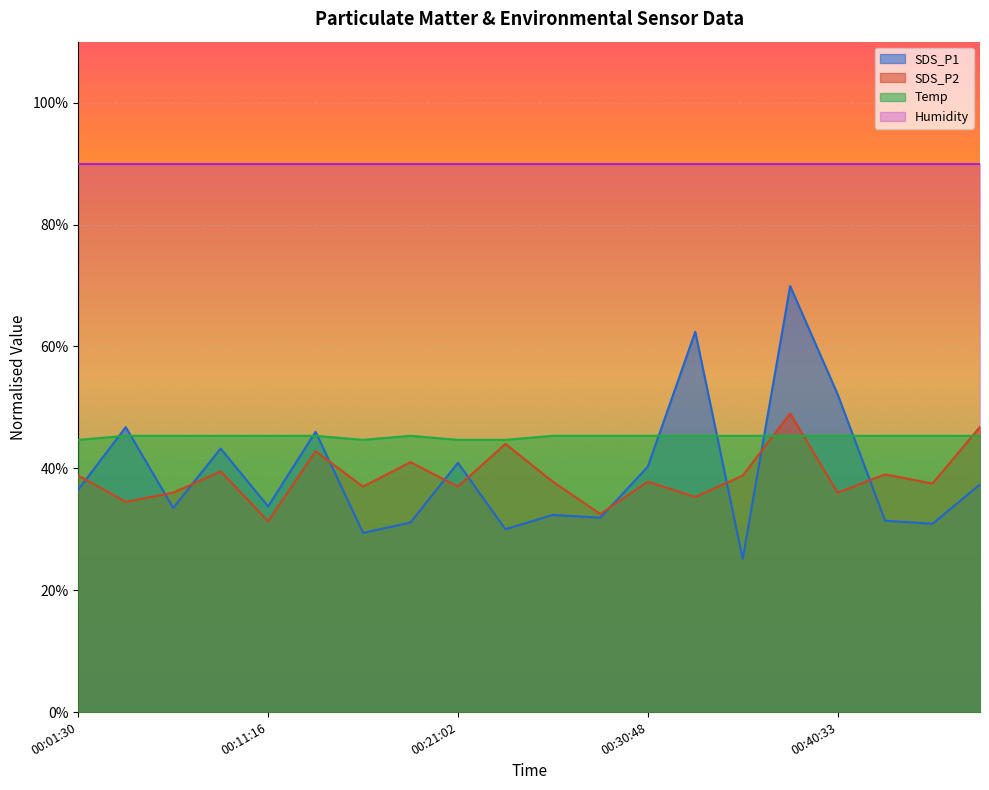

What is the greatest value displayed?

90.0